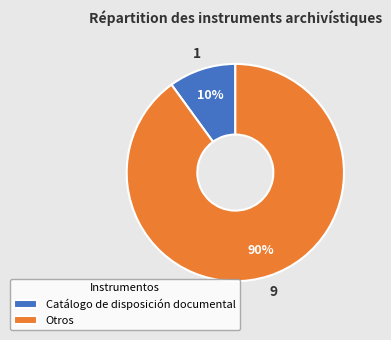

To the nearest percent, what is the difference between the Catálogo de disposición documental and Otros slice percentages?

80%